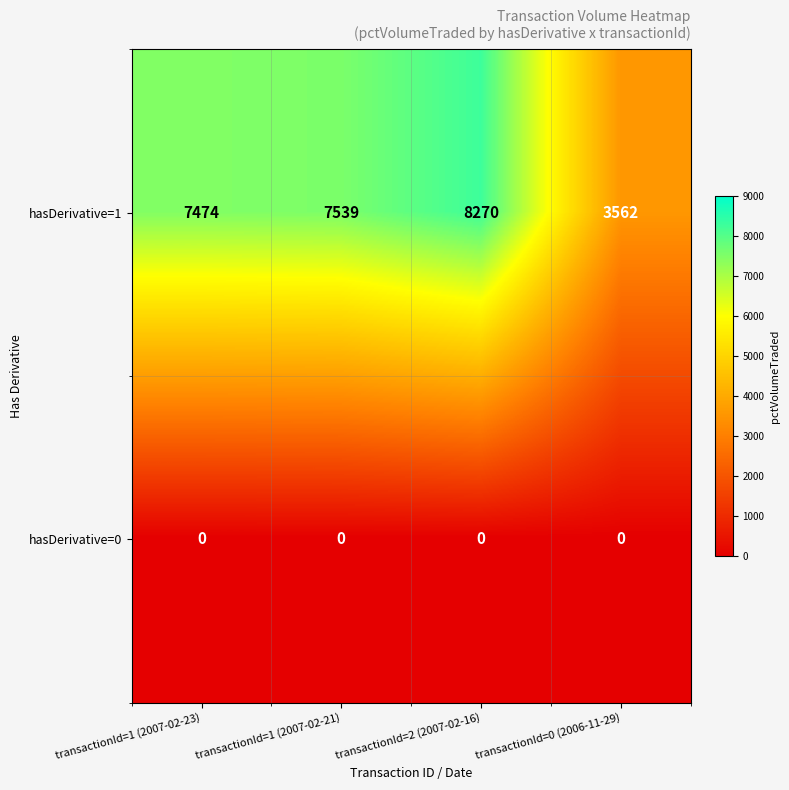

Which series has the widest spread of values?

hasDerivative=1